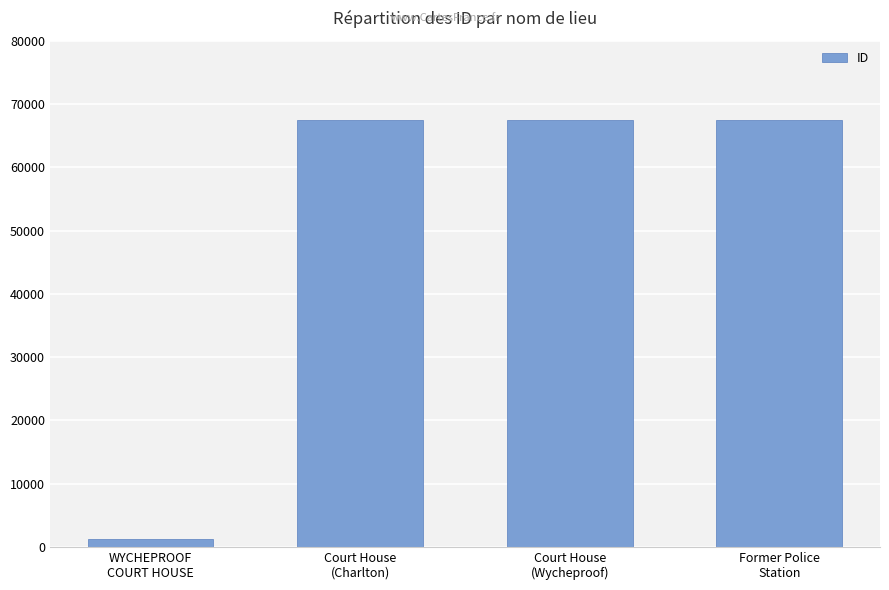

Are the bars grouped side by side (vs. stacked)?

No